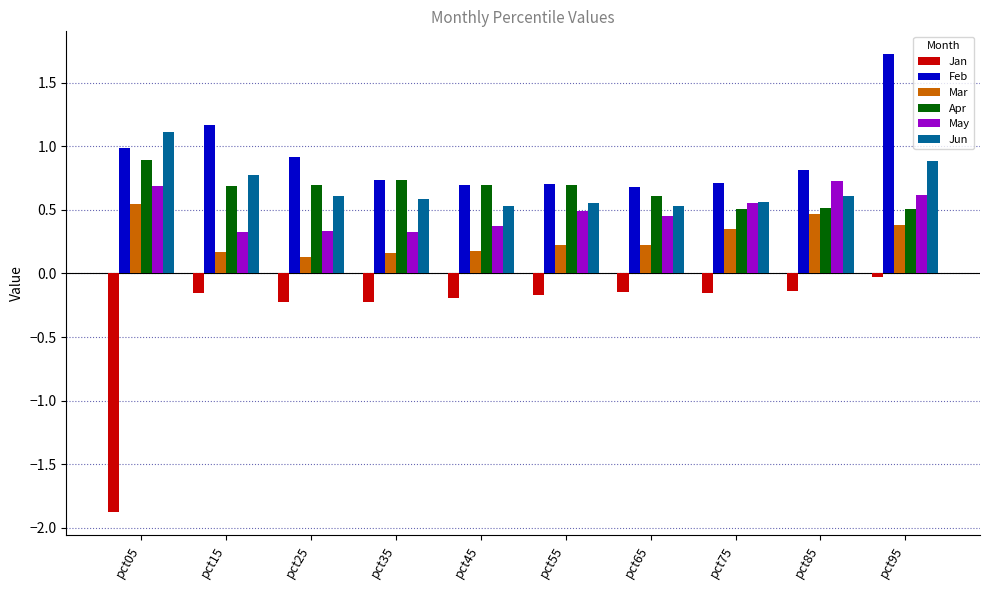

What is the smallest value displayed?

-1.9